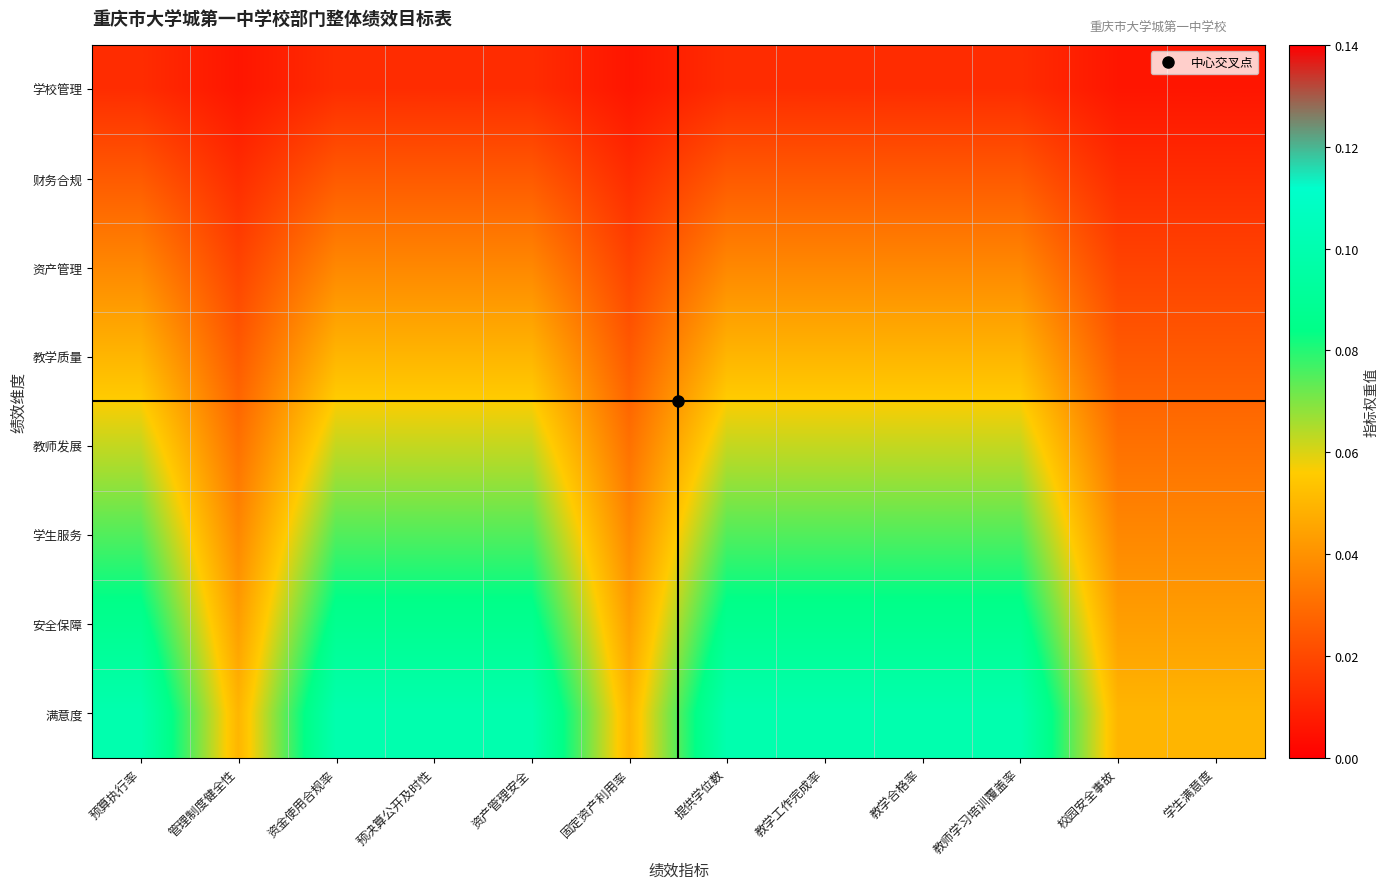

Reading left to right, list all the values displayed in this chart.

学校管理: 预算执行率=0.0	管理制度健全性=0.0	资金使用合规率=0.0	预决算公开及时性=0.0	资产管理安全=0.0	固定资产利用率=0.0	提供学位数=0.0	教学工作完成率=0.0	教学合格率=0.0	教师学习培训覆盖率=0.0	校园安全事故=0.0	学生满意度=0.0
财务合规: 预算执行率=0.0	管理制度健全性=0.0	资金使用合规率=0.0	预决算公开及时性=0.0	资产管理安全=0.0	固定资产利用率=0.0	提供学位数=0.0	教学工作完成率=0.0	教学合格率=0.0	教师学习培训覆盖率=0.0	校园安全事故=0.0	学生满意度=0.0
资产管理: 预算执行率=0.0	管理制度健全性=0.0	资金使用合规率=0.0	预决算公开及时性=0.0	资产管理安全=0.0	固定资产利用率=0.0	提供学位数=0.0	教学工作完成率=0.0	教学合格率=0.0	教师学习培训覆盖率=0.0	校园安全事故=0.0	学生满意度=0.0
教学质量: 预算执行率=0.1	管理制度健全性=0.0	资金使用合规率=0.1	预决算公开及时性=0.1	资产管理安全=0.1	固定资产利用率=0.0	提供学位数=0.1	教学工作完成率=0.1	教学合格率=0.1	教师学习培训覆盖率=0.1	校园安全事故=0.0	学生满意度=0.0
教师发展: 预算执行率=0.1	管理制度健全性=0.0	资金使用合规率=0.1	预决算公开及时性=0.1	资产管理安全=0.1	固定资产利用率=0.0	提供学位数=0.1	教学工作完成率=0.1	教学合格率=0.1	教师学习培训覆盖率=0.1	校园安全事故=0.0	学生满意度=0.0
学生服务: 预算执行率=0.1	管理制度健全性=0.0	资金使用合规率=0.1	预决算公开及时性=0.1	资产管理安全=0.1	固定资产利用率=0.0	提供学位数=0.1	教学工作完成率=0.1	教学合格率=0.1	教师学习培训覆盖率=0.1	校园安全事故=0.0	学生满意度=0.0
安全保障: 预算执行率=0.1	管理制度健全性=0.0	资金使用合规率=0.1	预决算公开及时性=0.1	资产管理安全=0.1	固定资产利用率=0.0	提供学位数=0.1	教学工作完成率=0.1	教学合格率=0.1	教师学习培训覆盖率=0.1	校园安全事故=0.0	学生满意度=0.0
满意度: 预算执行率=0.1	管理制度健全性=0.1	资金使用合规率=0.1	预决算公开及时性=0.1	资产管理安全=0.1	固定资产利用率=0.1	提供学位数=0.1	教学工作完成率=0.1	教学合格率=0.1	教师学习培训覆盖率=0.1	校园安全事故=0.1	学生满意度=0.1